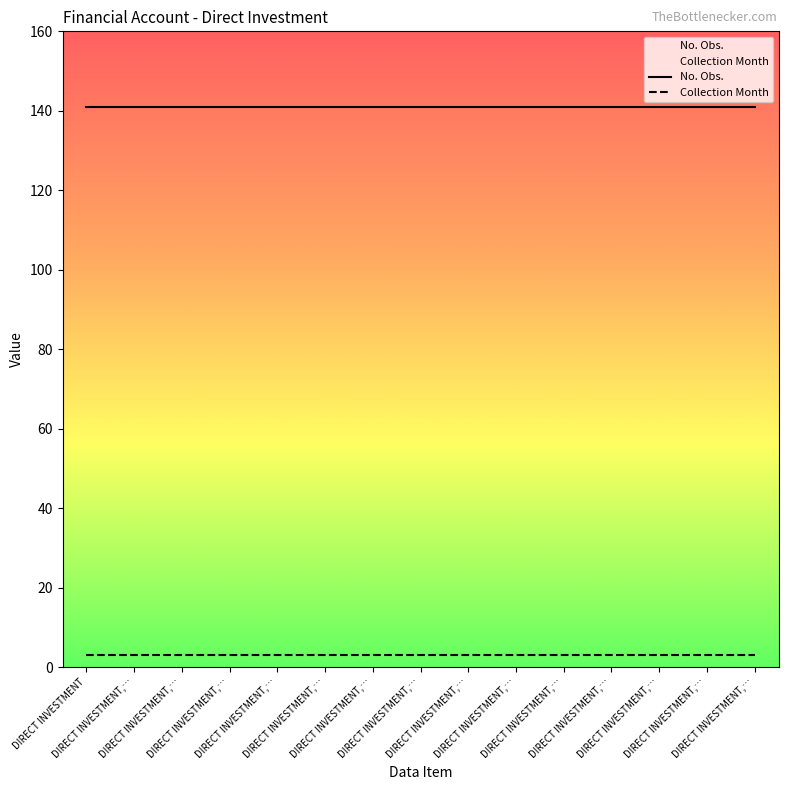

What are all the series names shown in the legend?

No. Obs., Collection Month